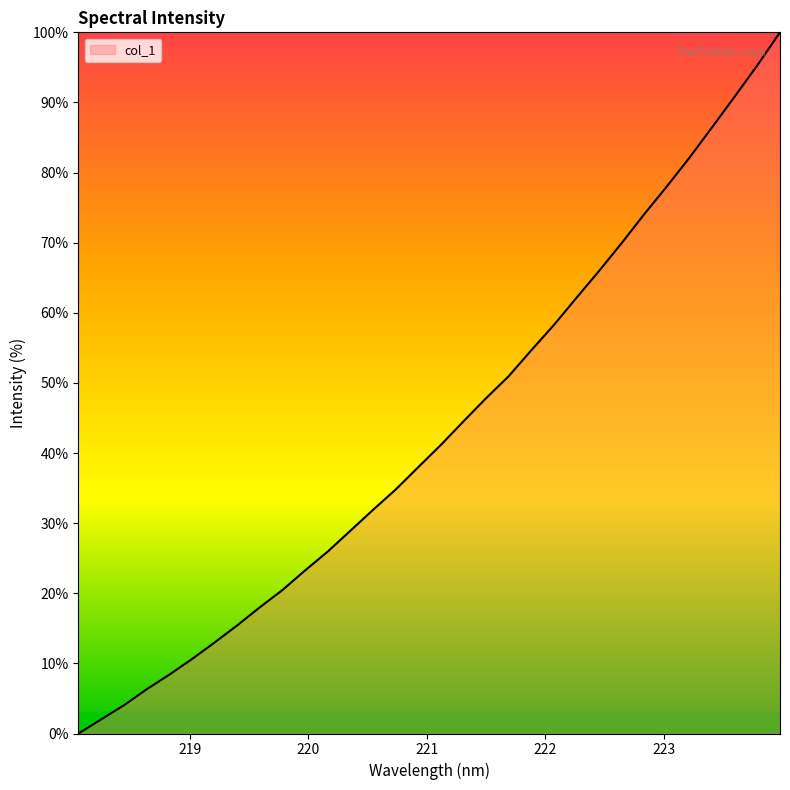

What is the maximum value shown in the chart?

100.0